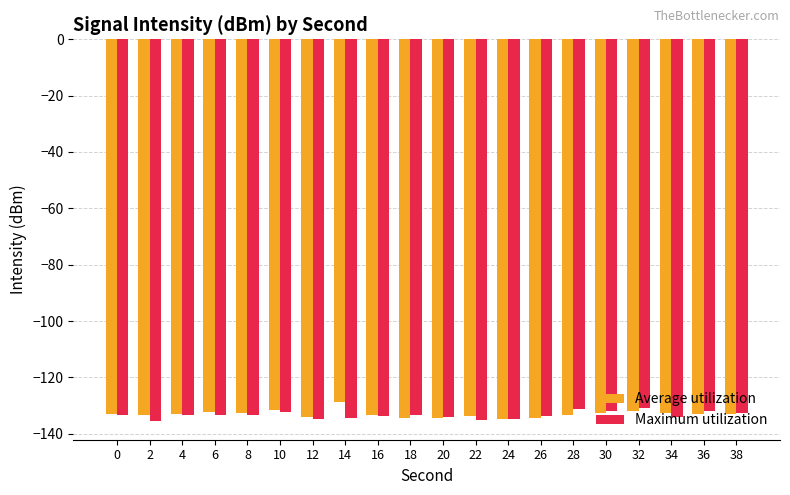

What is the value of the Maximum utilization bar at the 18th from the left?

-134.0